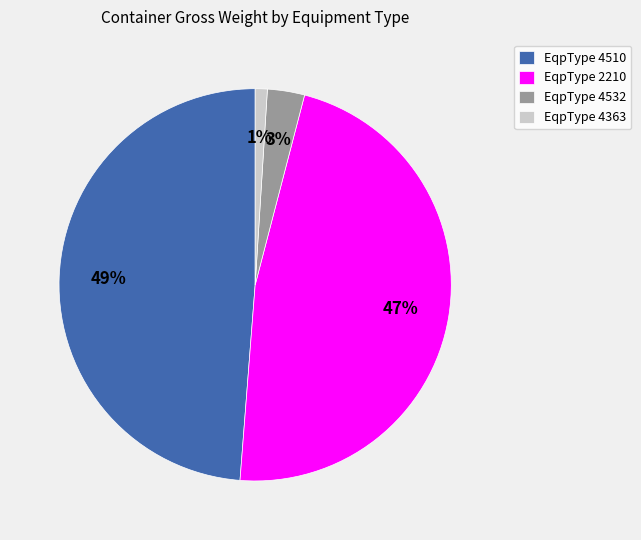

How many slices are in this pie chart?

4